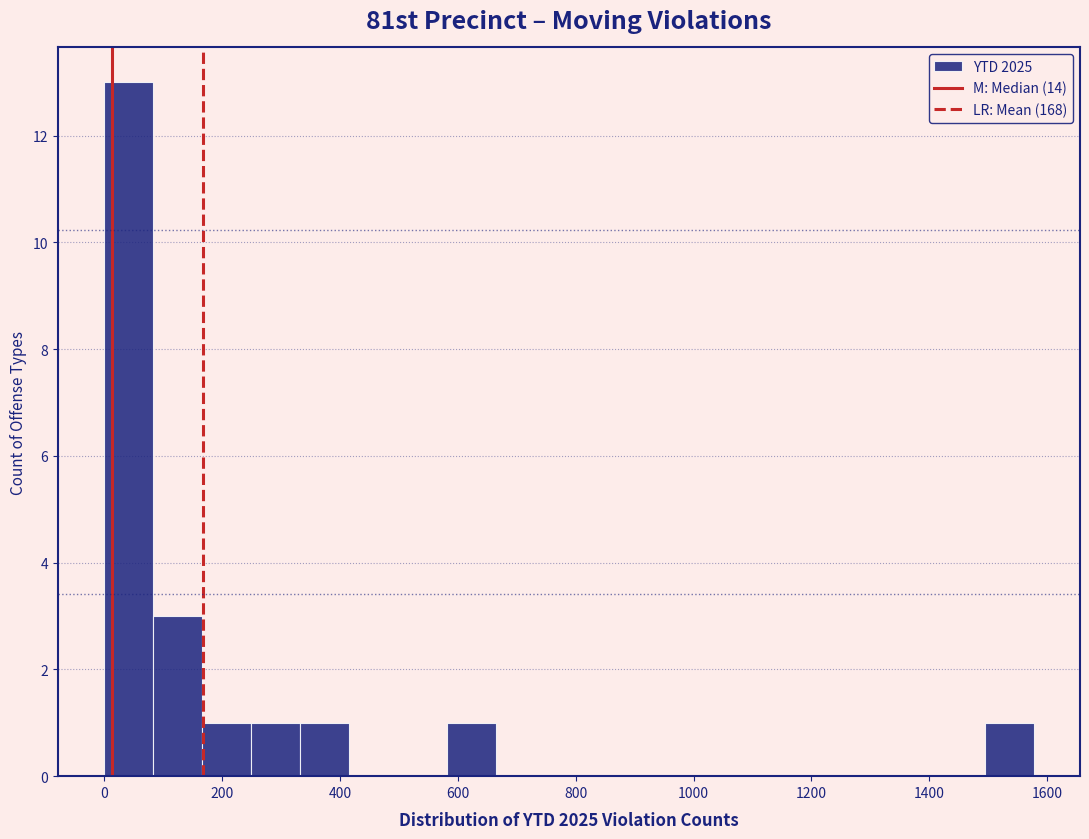

Reading left to right, list every bar in this chart as the range it spans on the x-axis followed by its height. Neither the bar edges nor the heights are printed on the chart, so give them approximately, as read against the axes.

0 to 80: 13
80 to 160: 3
160 to 240: 1
240 to 340: 1
340 to 420: 1
420 to 500: 0
500 to 580: 0
580 to 660: 1
660 to 740: 0
740 to 840: 0
840 to 920: 0
920 to 1000: 0
1000 to 1080: 0
1080 to 1160: 0
1160 to 1240: 0
1240 to 1320: 0
1320 to 1420: 0
1420 to 1500: 0
1500 to 1580: 1